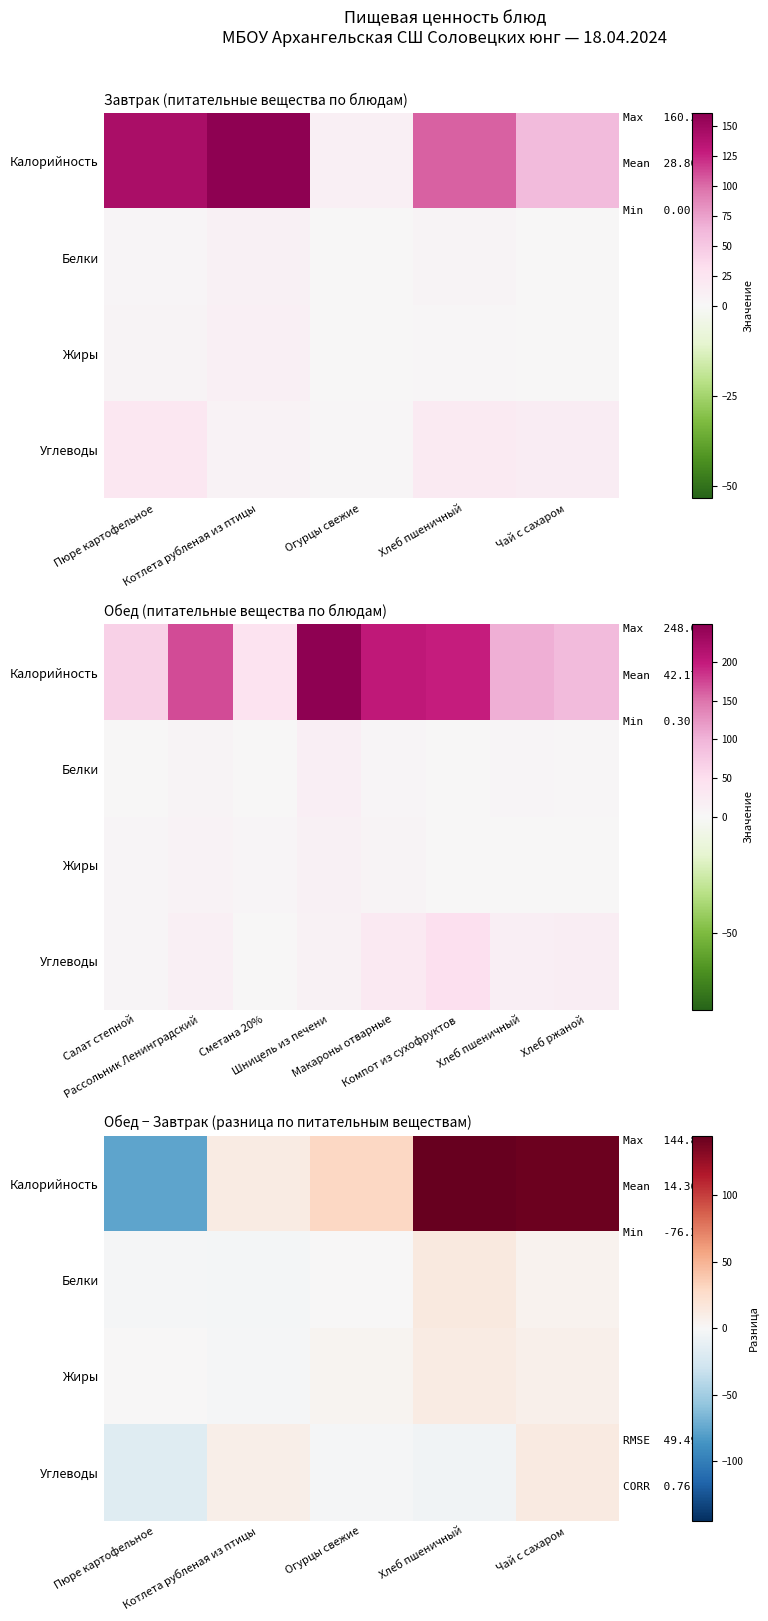

At which label does Углеводы first exceed -1?

Котлета рубленая из птицы